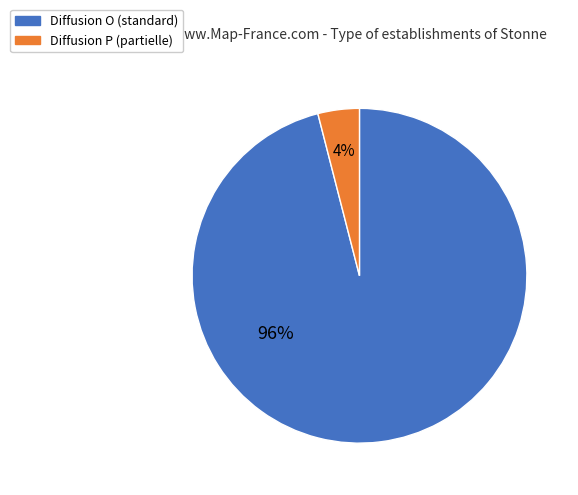

Does any single category account for the majority?

Yes